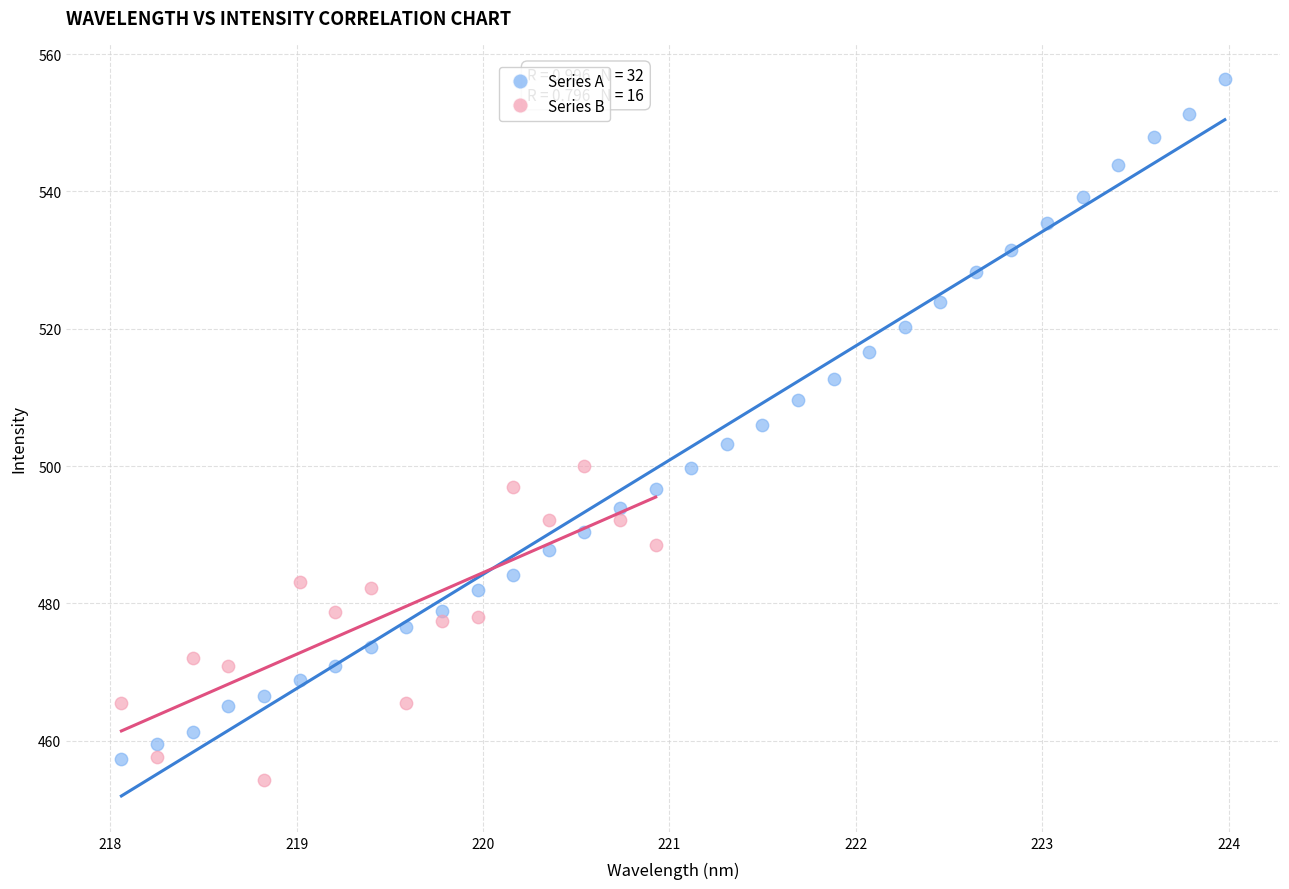

Which series contains the highest Y value?

Series A